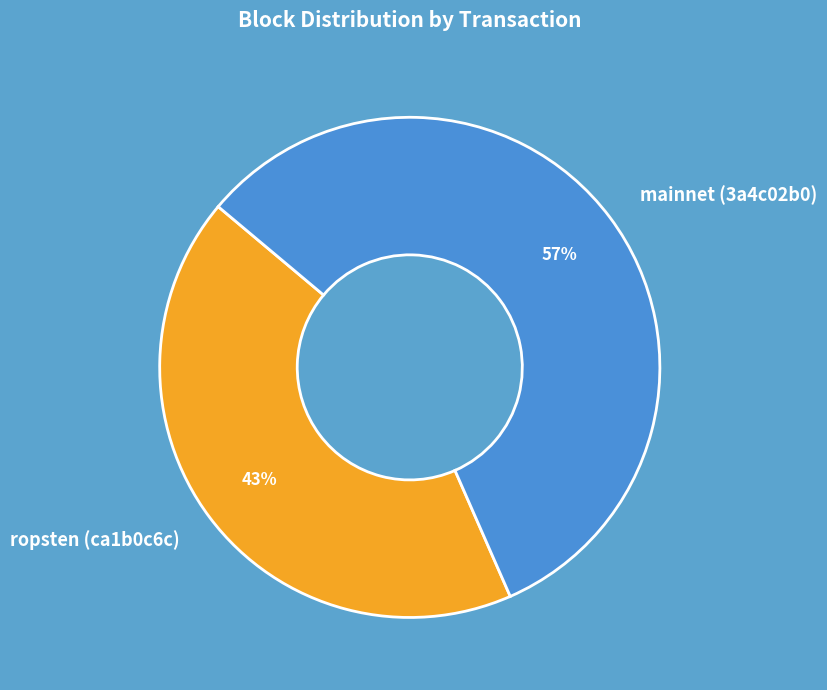

To the nearest percent, what is the average slice percentage?

50%